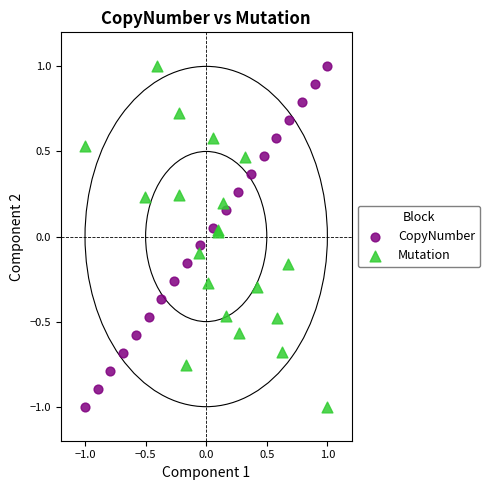

What are all the series names shown in the legend?

CopyNumber, Mutation